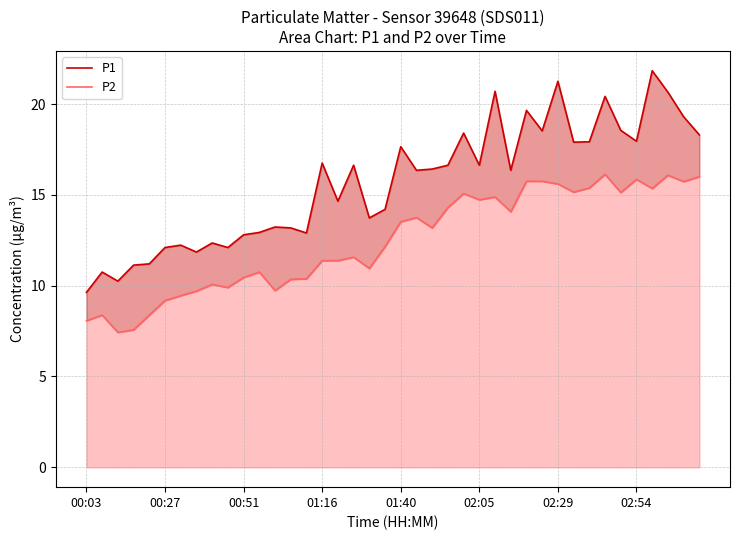

What is the difference between the highest and lowest values at 29?

2.8